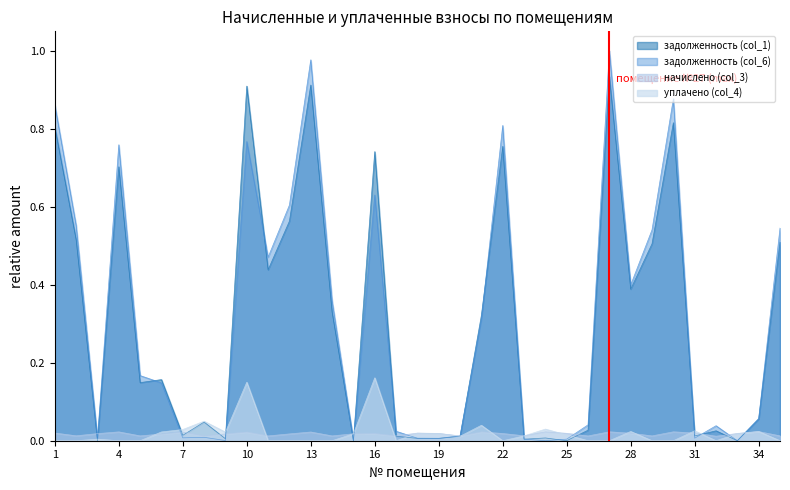

What is the sum of all уплачено (col_4) values?

0.7